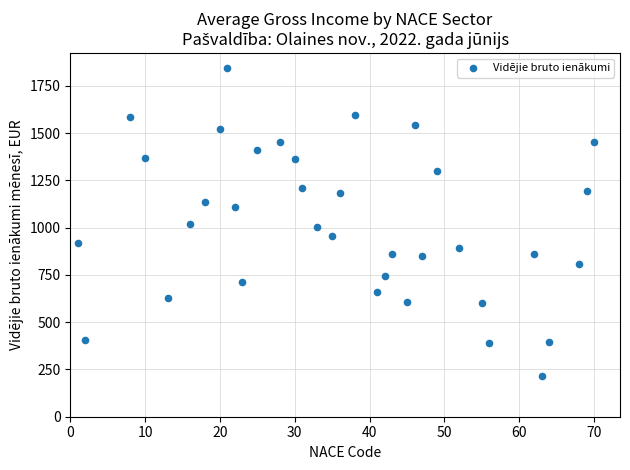

What is the range of Y values (max minus min)?

1624.5